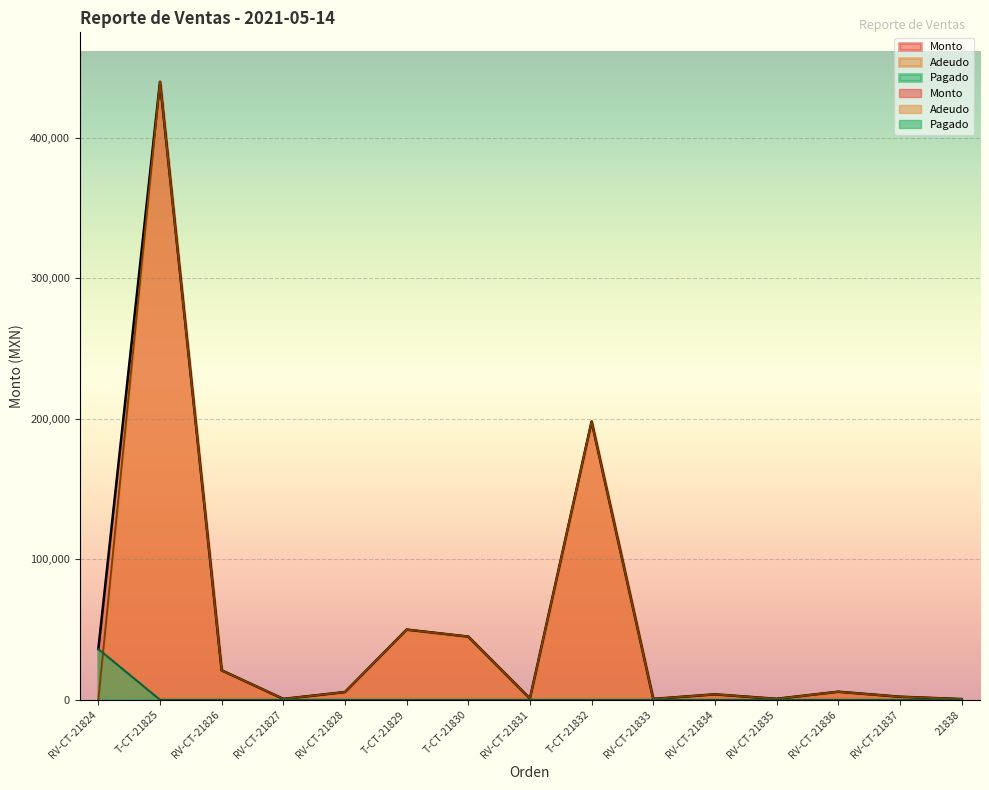

Does the chart display data point markers on the line(s)?

No